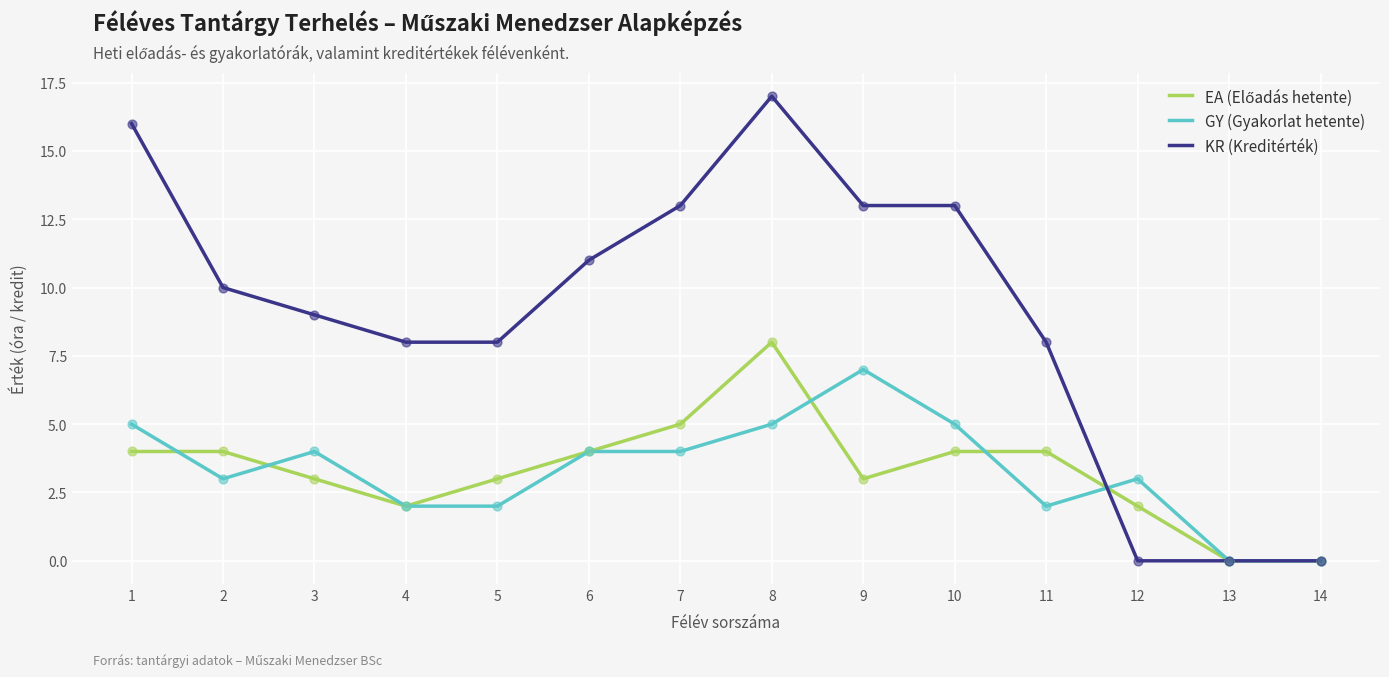

Which series changed the most between 1 and 7?

KR (Kreditérték)